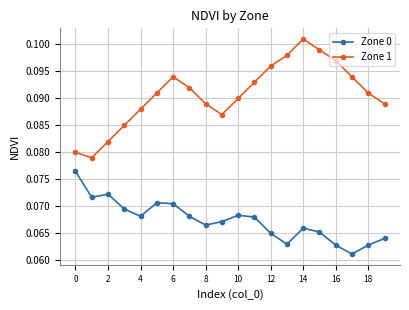

How many lines are shown in the chart?

2